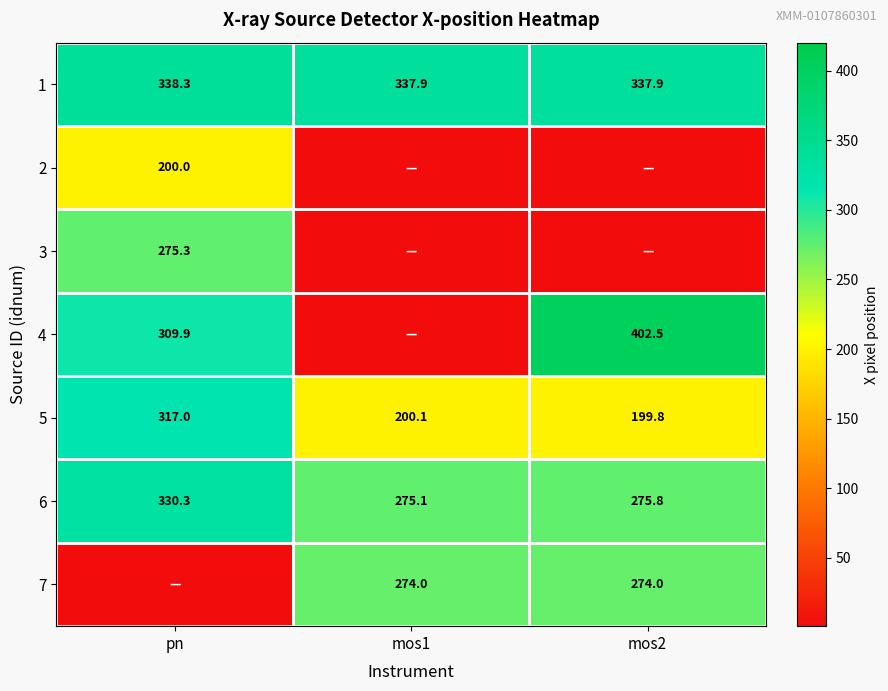

Rank the categories by 6 value from highest to lowest.

pn, mos2, mos1